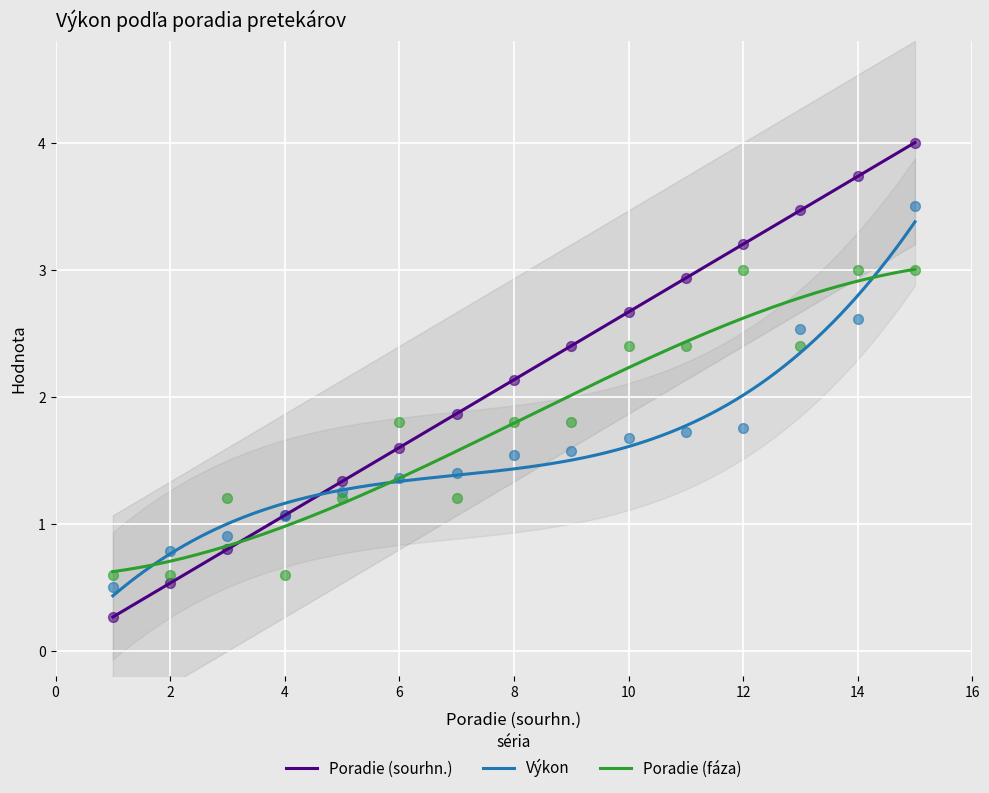

Which series reaches the minimum Y coordinate?

Poradie (sourhn.)